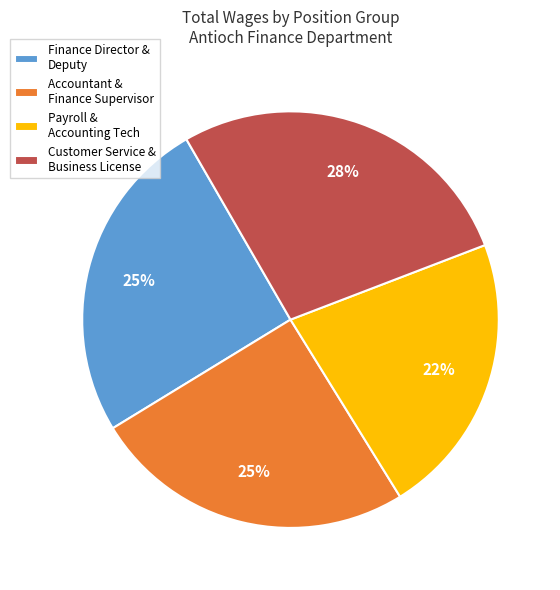

How many slices are in this pie chart?

4